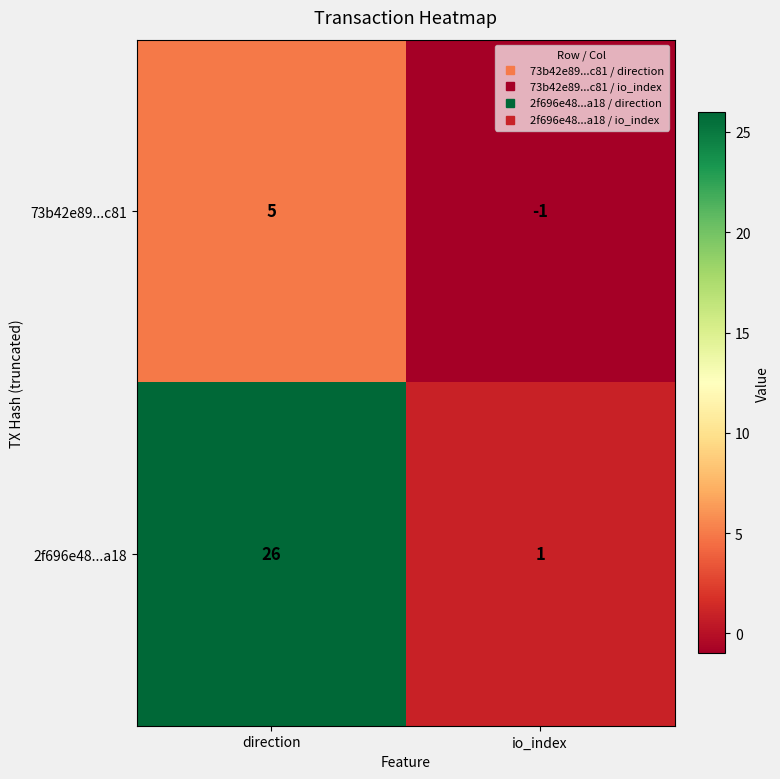

Which category has the highest value in the 73b42e89...c81 series?

direction